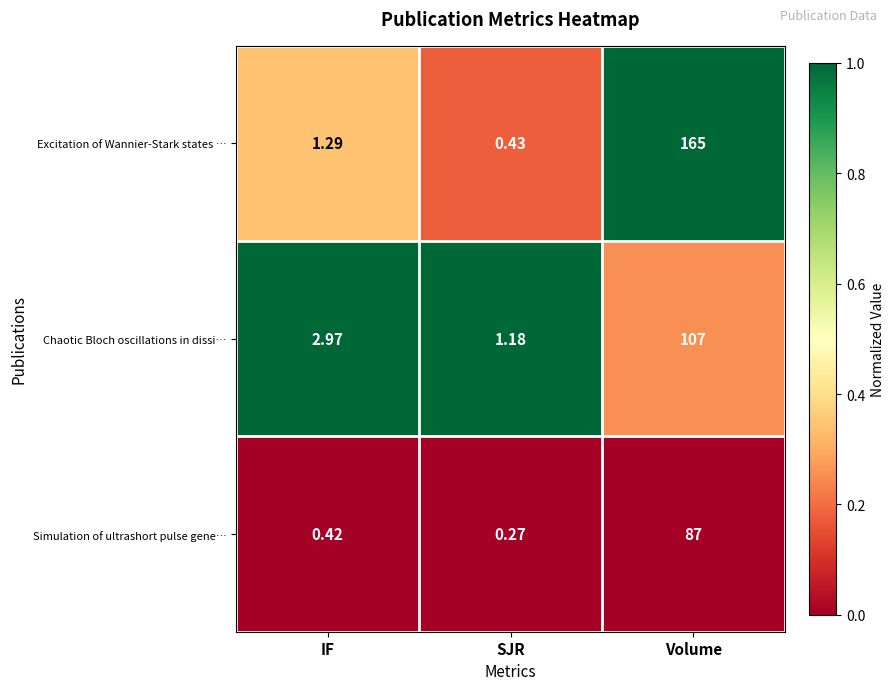

What is the total value across all series at SJR?

1.9